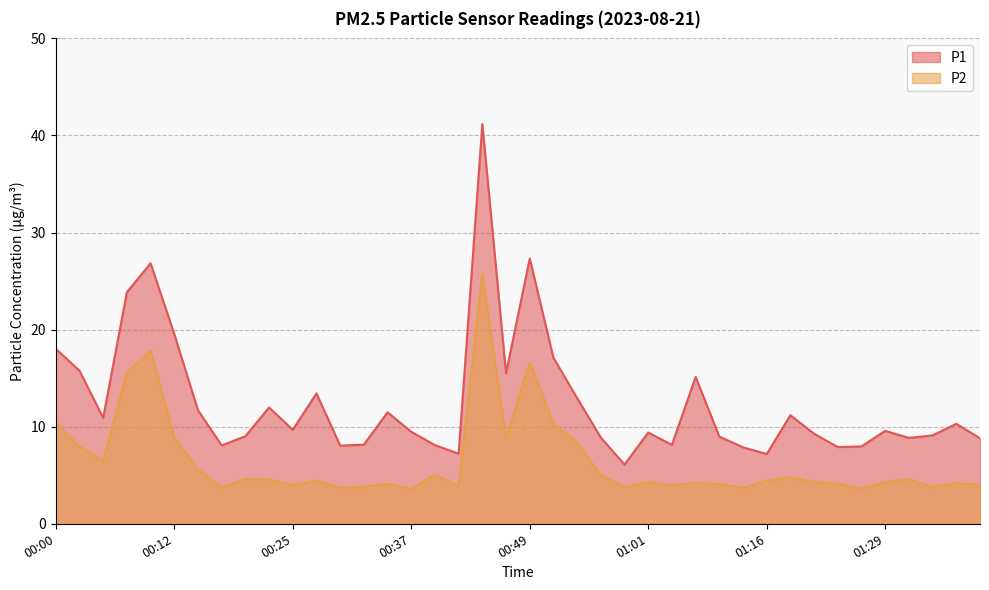

What is the label of the 6th point from the left?

00:12